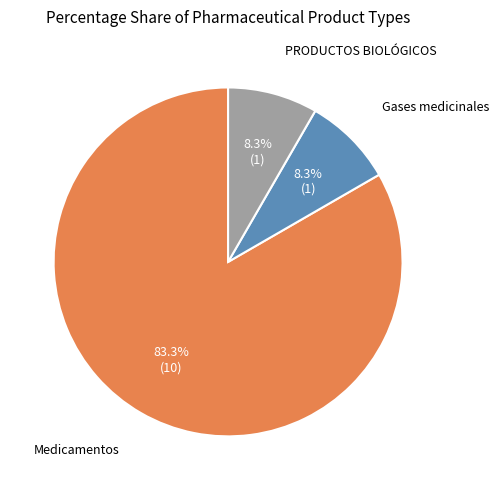

Is there any slice that represents more than half of the pie?

Yes